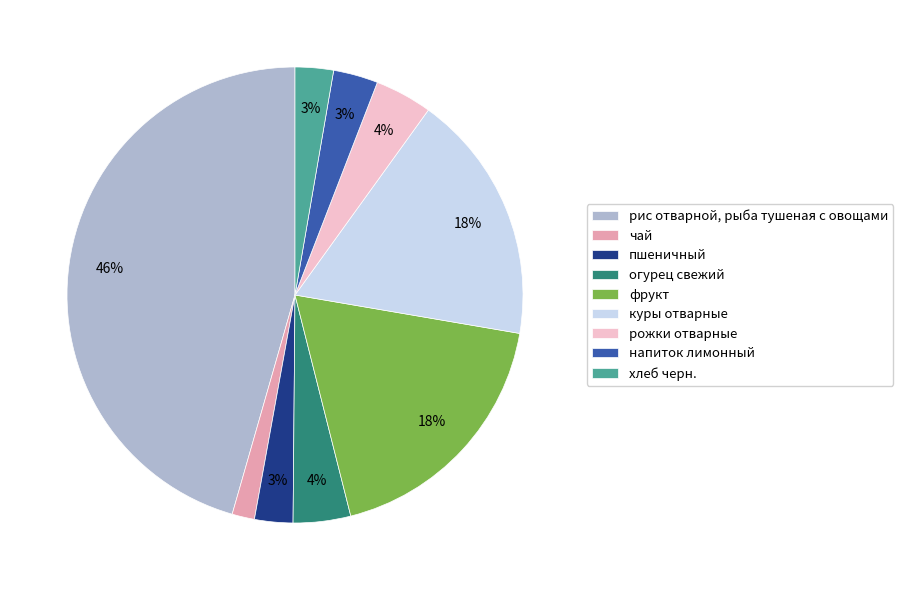

Does чай represent more than half of the total?

No